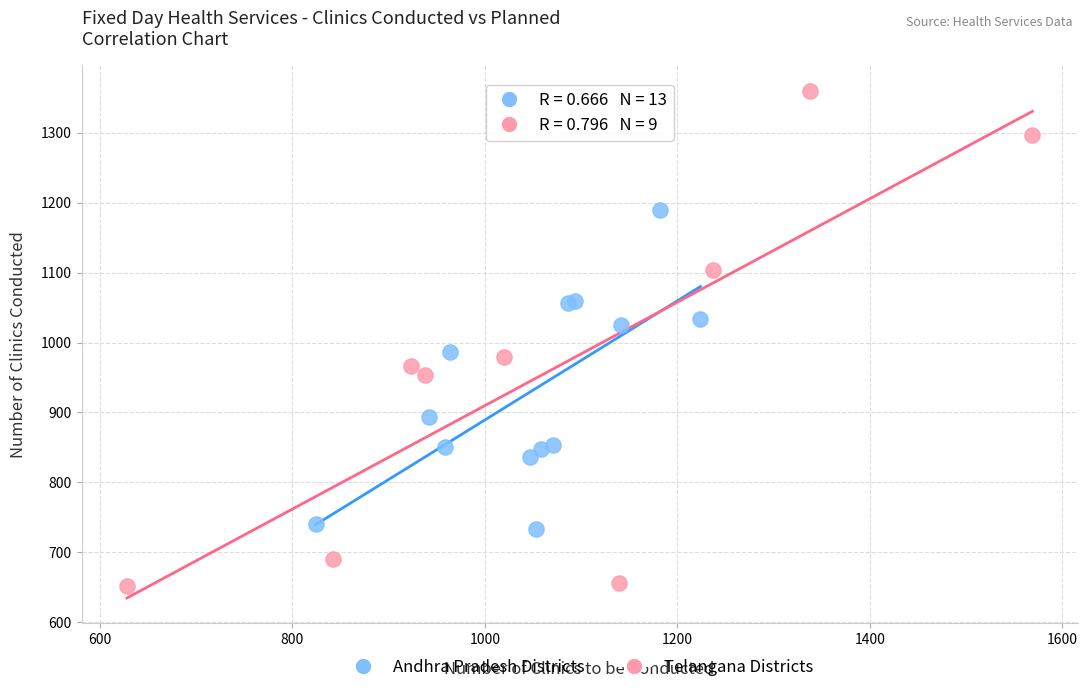

What are all the series names shown in the legend?

Andhra Pradesh Districts, Telangana Districts